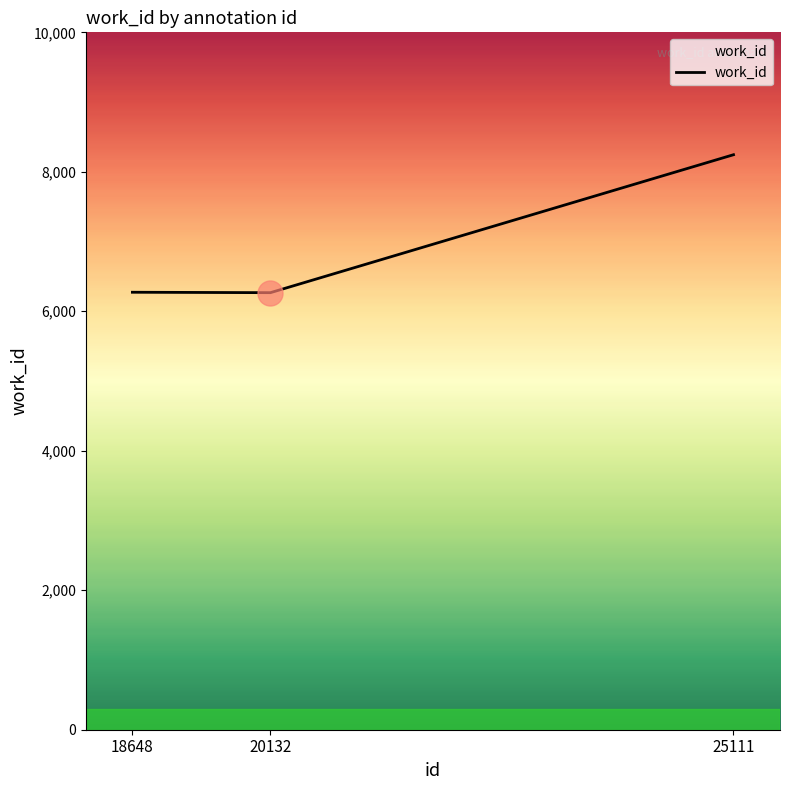

What is the smallest value displayed?

6267